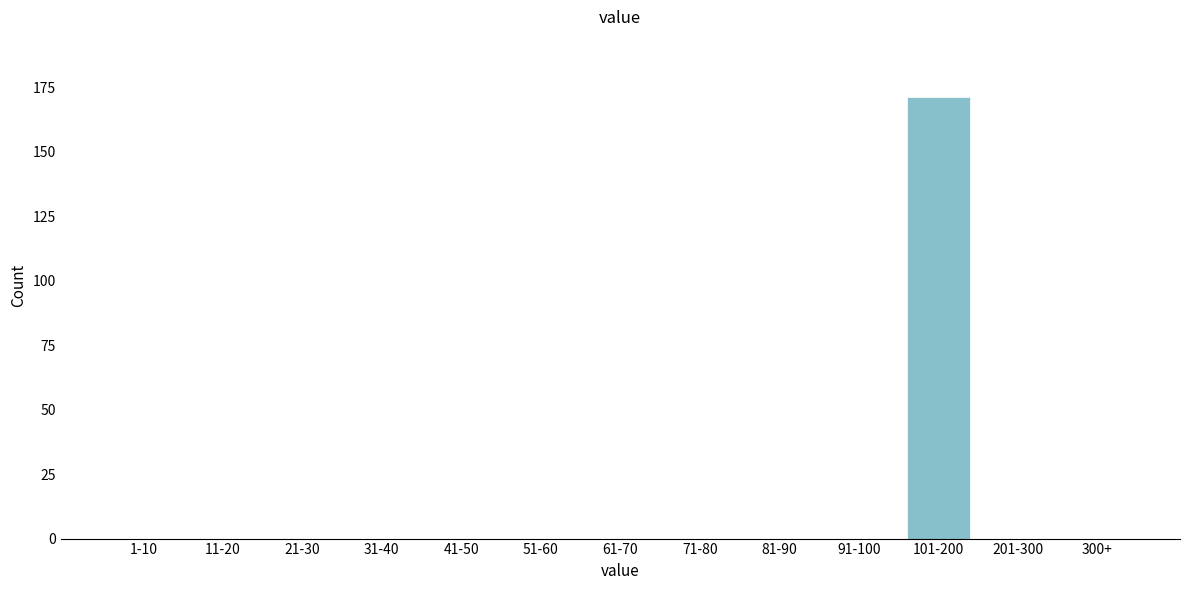

Reading left to right, list all the values displayed in this chart.

1-10=0	11-20=0	21-30=0	31-40=0	41-50=0	51-60=0	61-70=0	71-80=0	81-90=0	91-100=0	101-200=171	201-300=0	300+=0